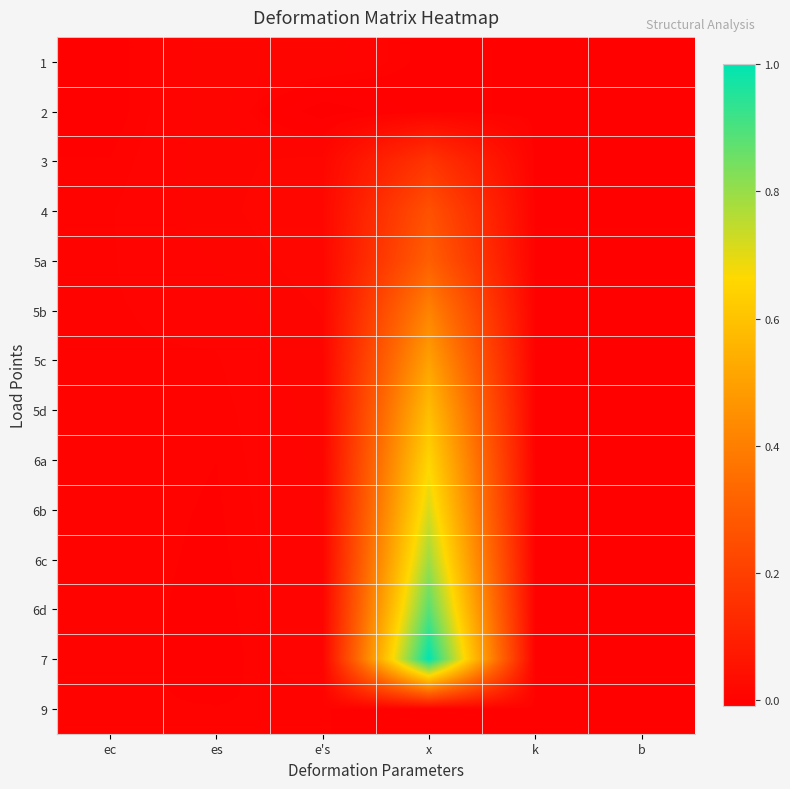

Reading left to right, extract all data points from this chart.

1: ec=0.0	es=0.0	e's=0.0	x=0.0	k=0.0	b=0.0
2: ec=0.0	es=0.0	e's=-0.0	x=0.0	k=0.0	b=0.0
3: ec=0.0	es=0.0	e's=0.0	x=0.2	k=0.0	b=0.0
4: ec=0.0	es=0.0	e's=0.0	x=0.3	k=0.0	b=0.0
5a: ec=0.0	es=0.0	e's=0.0	x=0.3	k=0.0	b=0.0
5b: ec=0.0	es=0.0	e's=0.0	x=0.4	k=0.0	b=0.0
5c: ec=0.0	es=0.0	e's=0.0	x=0.5	k=0.0	b=0.0
5d: ec=0.0	es=0.0	e's=0.0	x=0.6	k=0.0	b=0.0
6a: ec=0.0	es=0.0	e's=0.0	x=0.7	k=0.0	b=0.0
6b: ec=0.0	es=0.0	e's=0.0	x=0.7	k=0.0	b=0.0
6c: ec=0.0	es=0.0	e's=0.0	x=0.8	k=0.0	b=0.0
6d: ec=0.0	es=0.0	e's=0.0	x=0.9	k=0.0	b=0.0
7: ec=0.0	es=0.0	e's=0.0	x=1.0	k=0.0	b=0.0
9: ec=0.0	es=0.0	e's=0.0	x=0.0	k=0.0	b=0.0